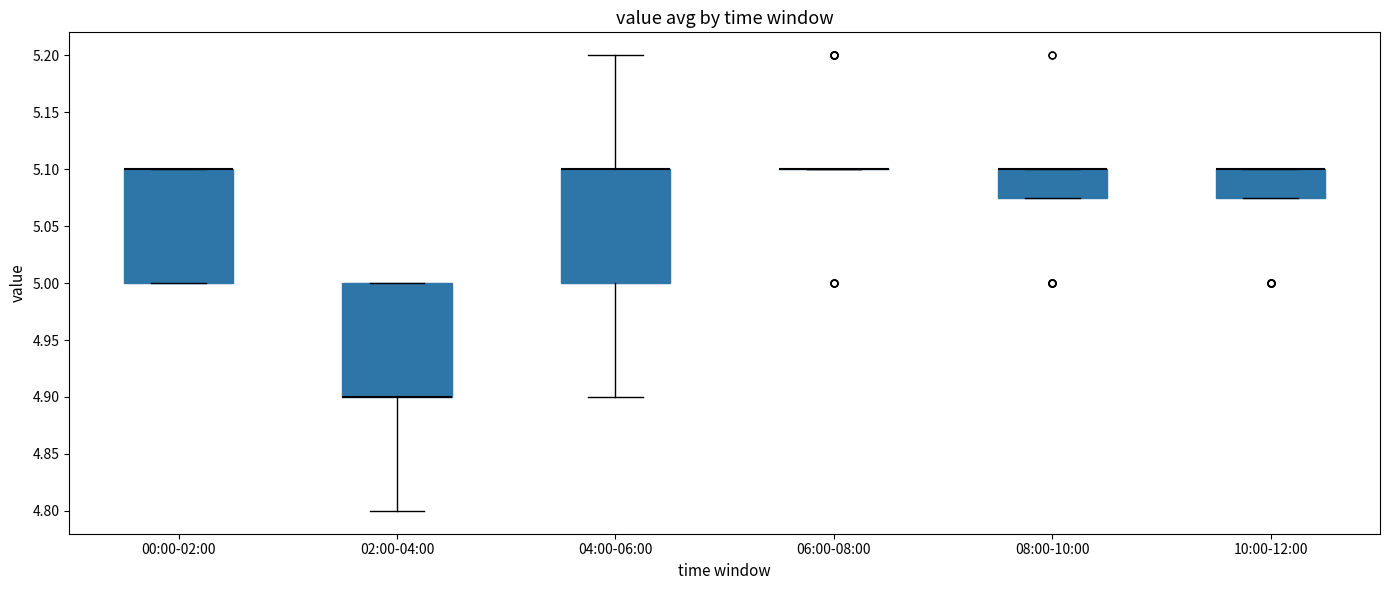

Reading left to right, transcribe this box plot: for each box, give where its median line is, the range the box spans, and where its two whiskers end, as read against the y-axis. The values are not printed on the chart, so give them approximately, as read against the axis.

00:00-02:00: median 5.100 (drawn on the box's upper edge), box 5.000 to 5.100, whiskers 5.000 to 5.100
02:00-04:00: median 4.900 (drawn on the box's lower edge), box 4.900 to 5.000, whiskers 4.800 to 5.000
04:00-06:00: median 5.100 (drawn on the box's upper edge), box 5.000 to 5.100, whiskers 4.900 to 5.200
06:00-08:00: box collapsed to a line at 5.100, whiskers 5.100 to 5.100
08:00-10:00: median 5.100 (drawn on the box's upper edge), box 5.075 to 5.100, whiskers 5.075 to 5.100
10:00-12:00: median 5.100 (drawn on the box's upper edge), box 5.075 to 5.100, whiskers 5.075 to 5.100